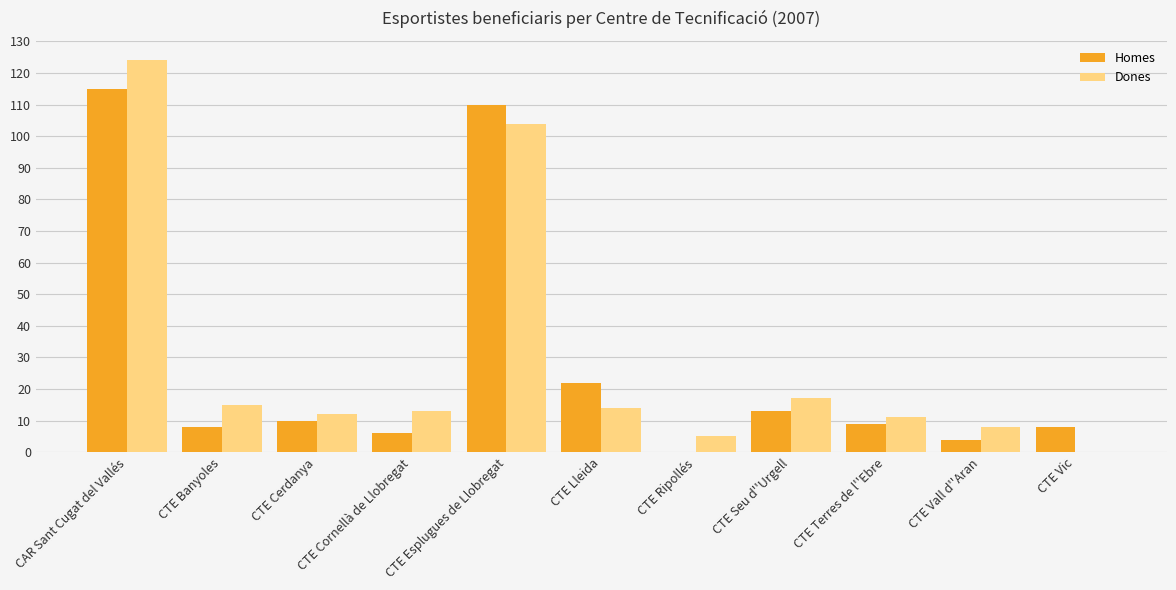

True or false: Homes has a value of 10 at CTE Cerdanya.

True